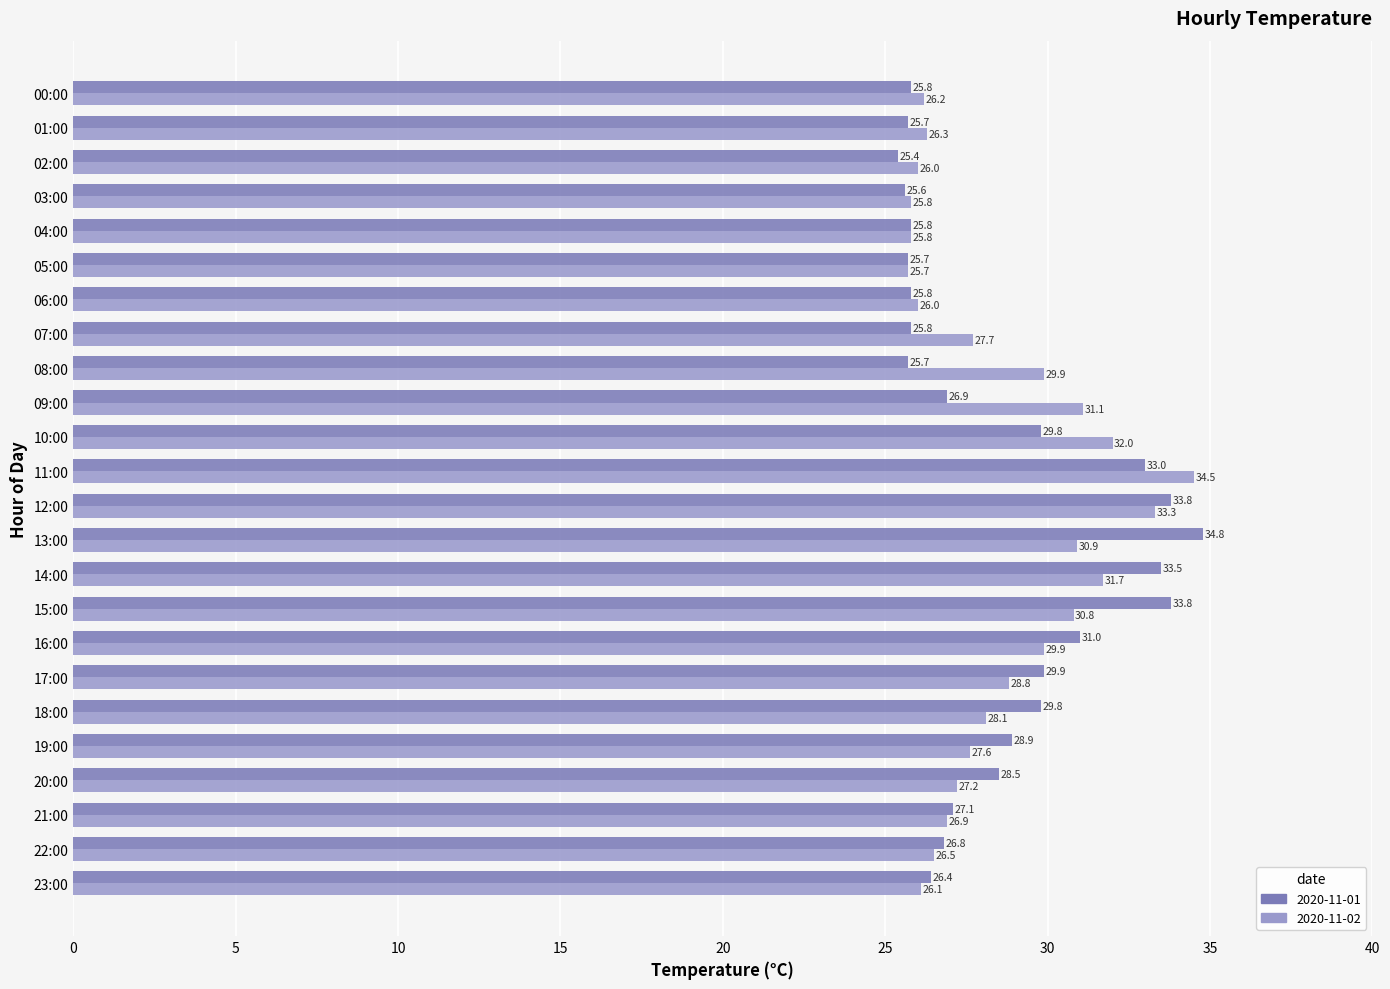

How many values in the 2020-11-02 series are below 27?

10